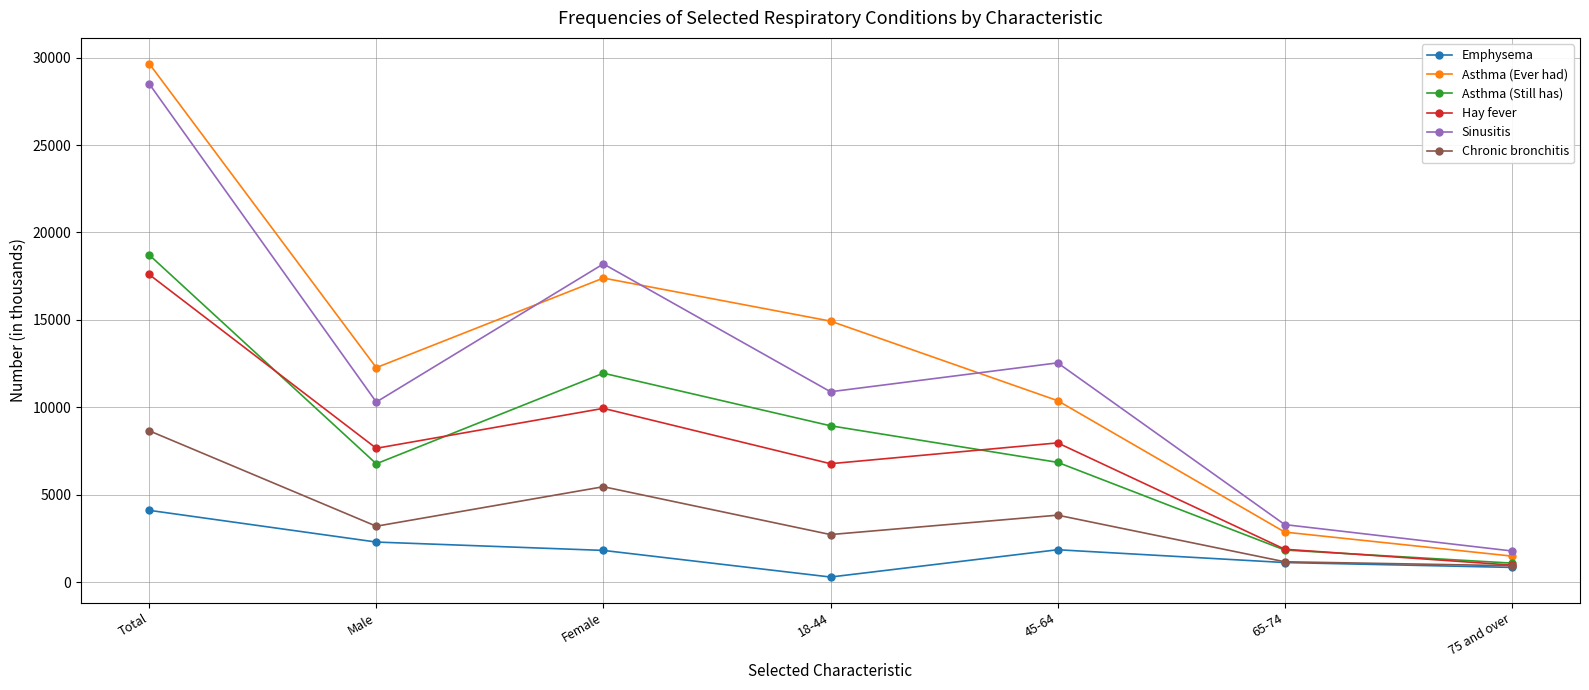

What position from the right is Total?

7